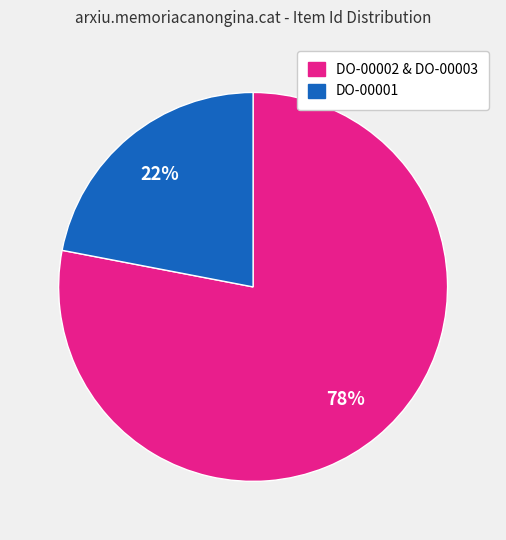

To the nearest percent, what is the difference between the largest and smallest slice percentages?

56%